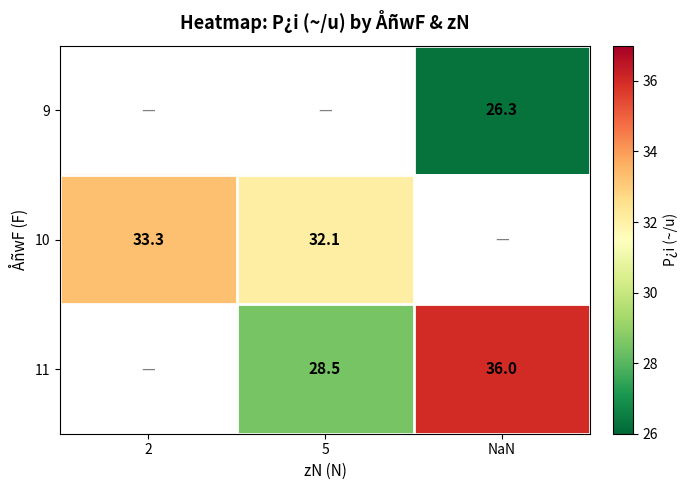

The value of 9 at NaN is 26.3. True or false?

True